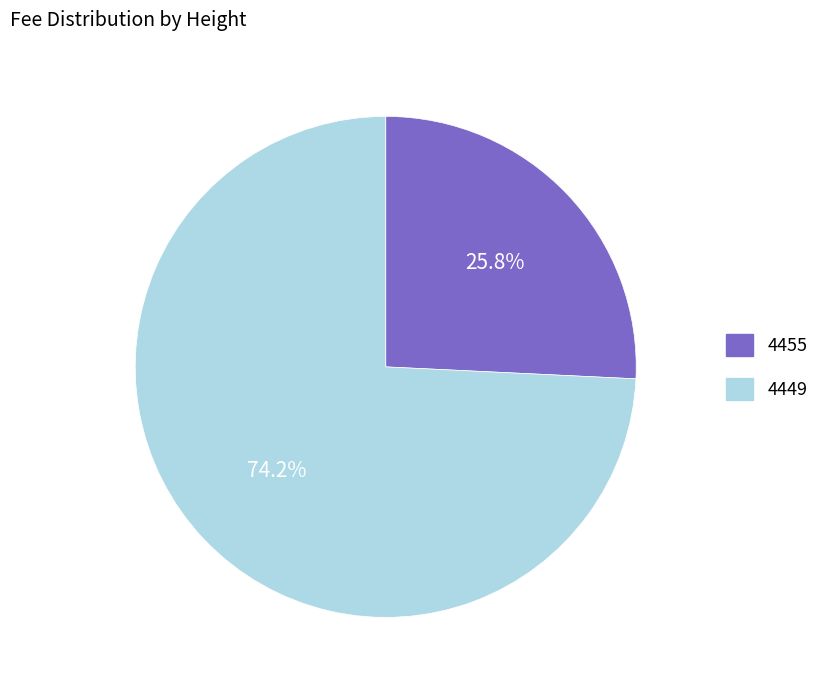

To the nearest percent, what percentage of the pie is 4449?

74%